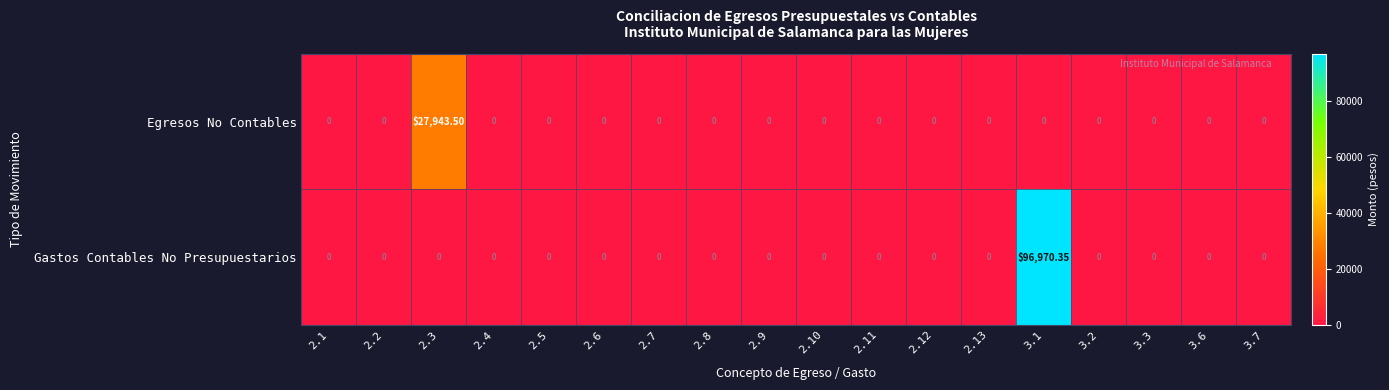

List the series in order of their overall mean, highest first.

Gastos Contables No Presupuestarios, Egresos No Contables